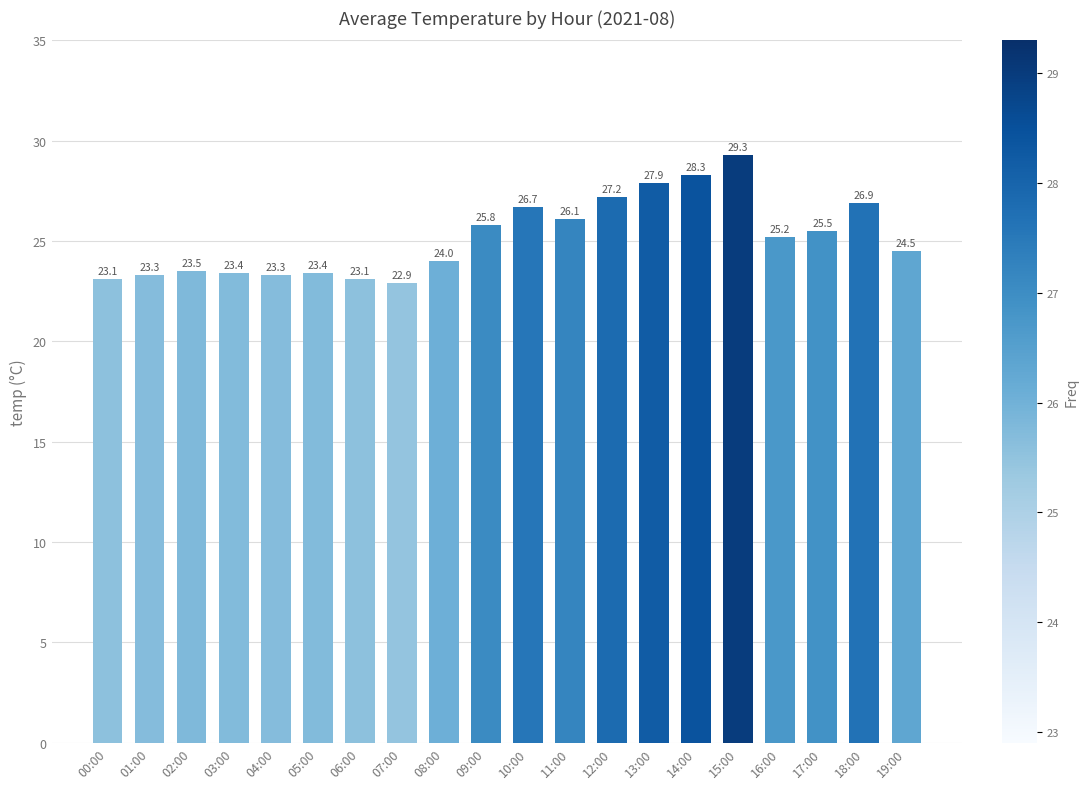

What is the label of the 20th bar from the left?

19:00